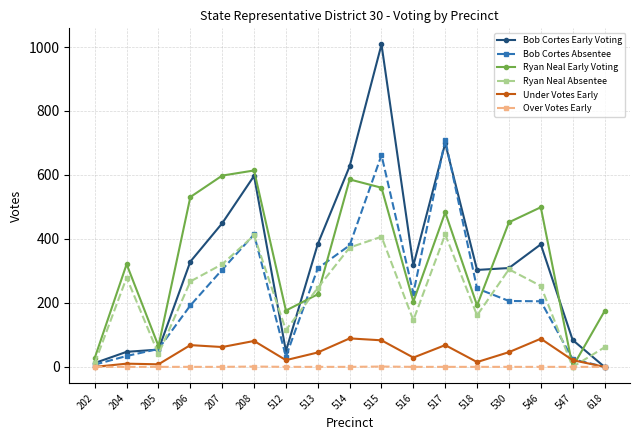

Is the value of Ryan Neal Early Voting at 517 greater than the value of Ryan Neal Absentee at 204?

Yes